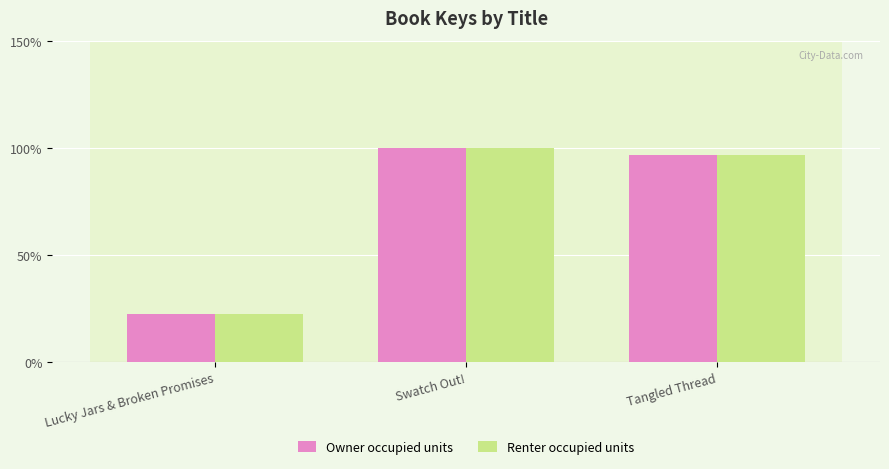

How many bars are there in each group?

2